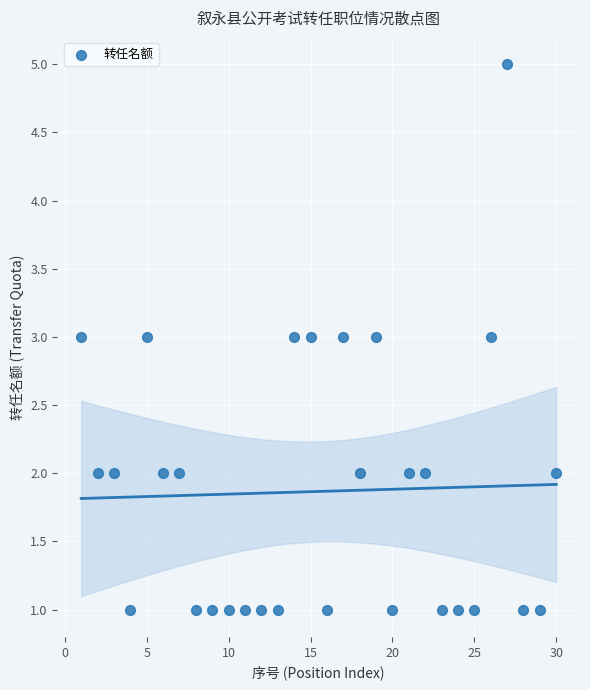

What is the range of Y values (max minus min)?

4